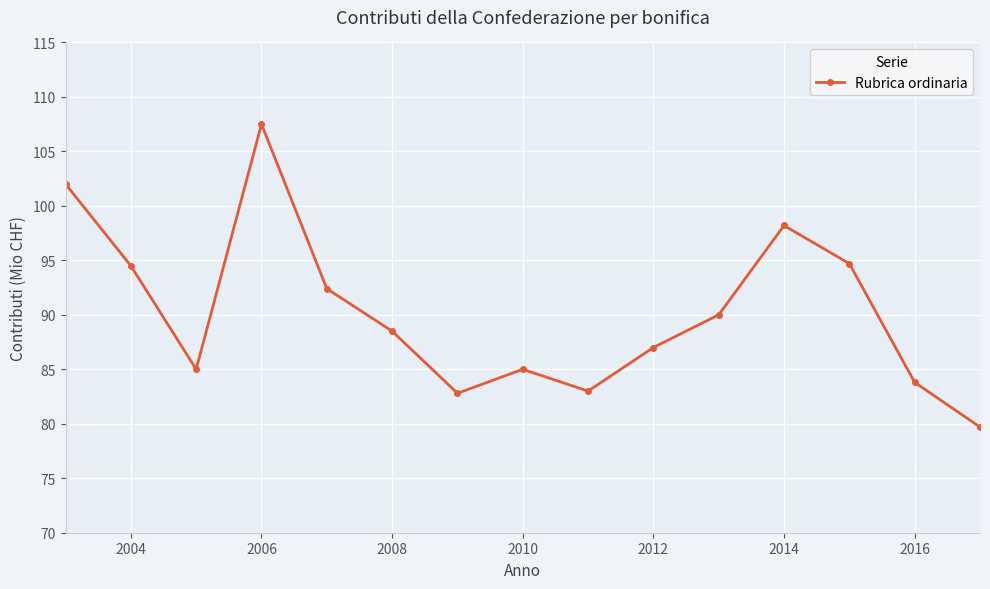

What is the sum of all values?

1354.1